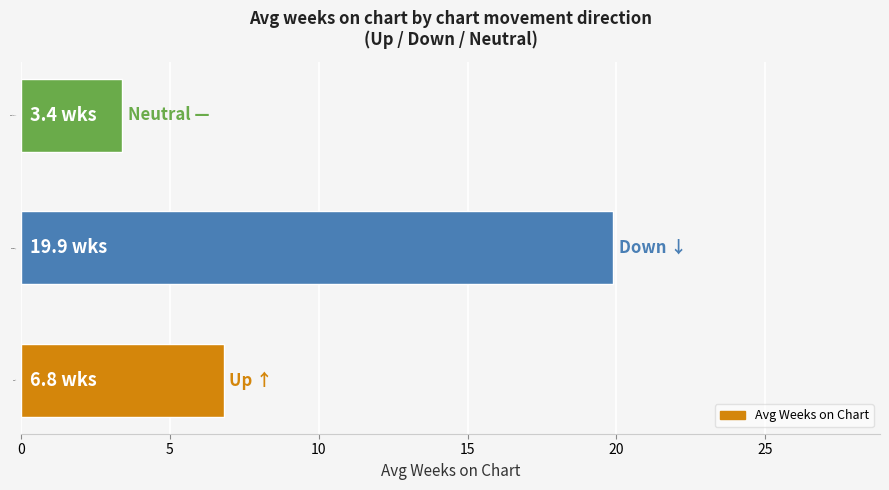

What is the difference between the values at Up ↑ and Neutral —?

3.4